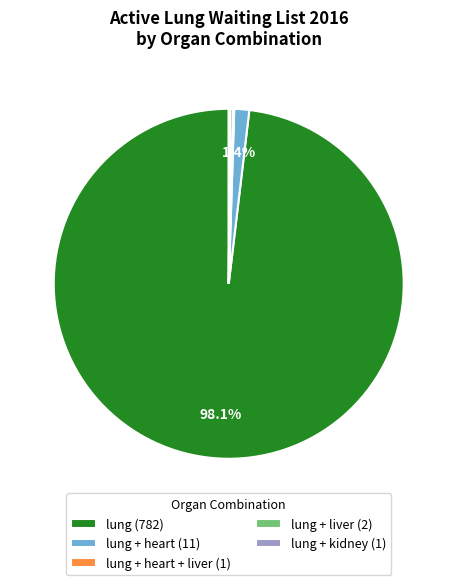

Which slice is the largest?

lung (782)